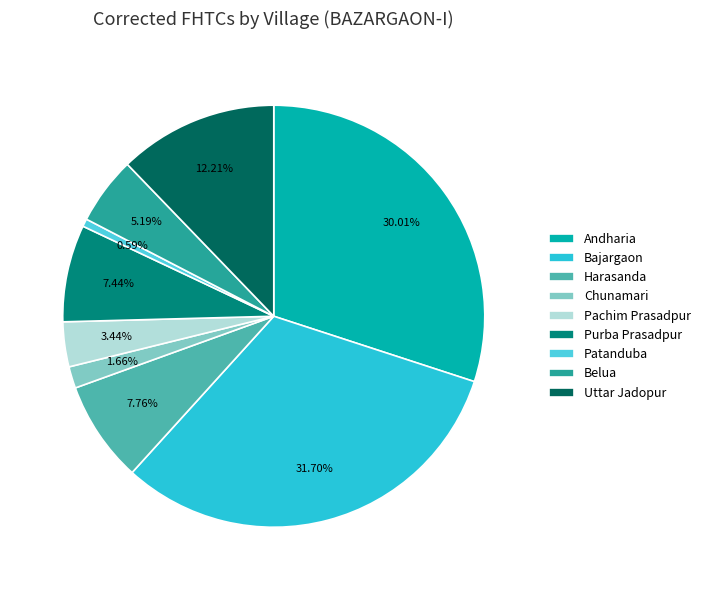

Does Andharia account for over 50% of the chart?

No